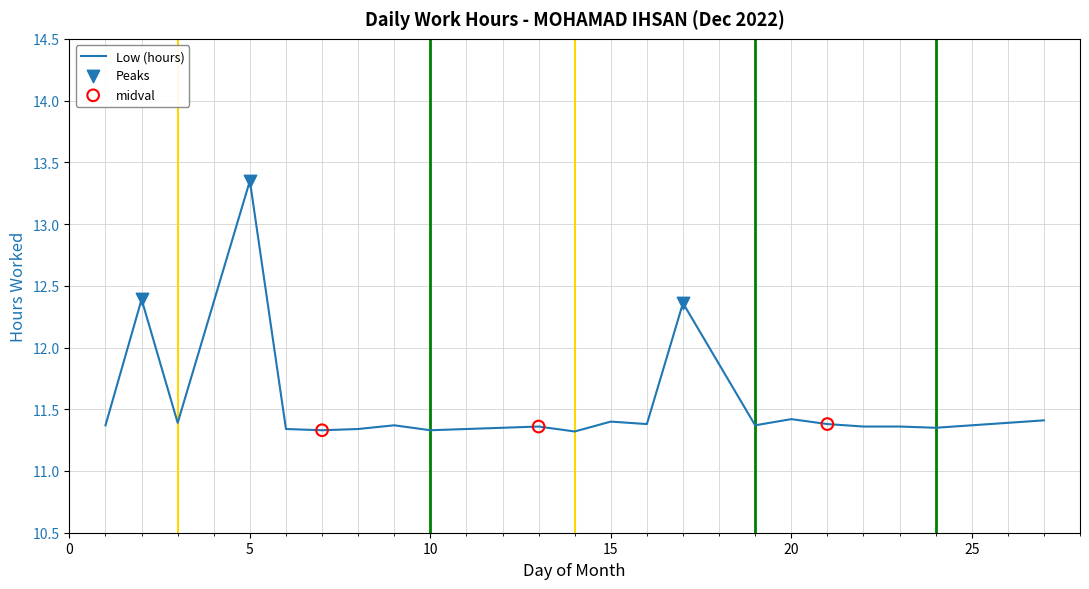

What is the difference between the maximum and minimum values?

2.0